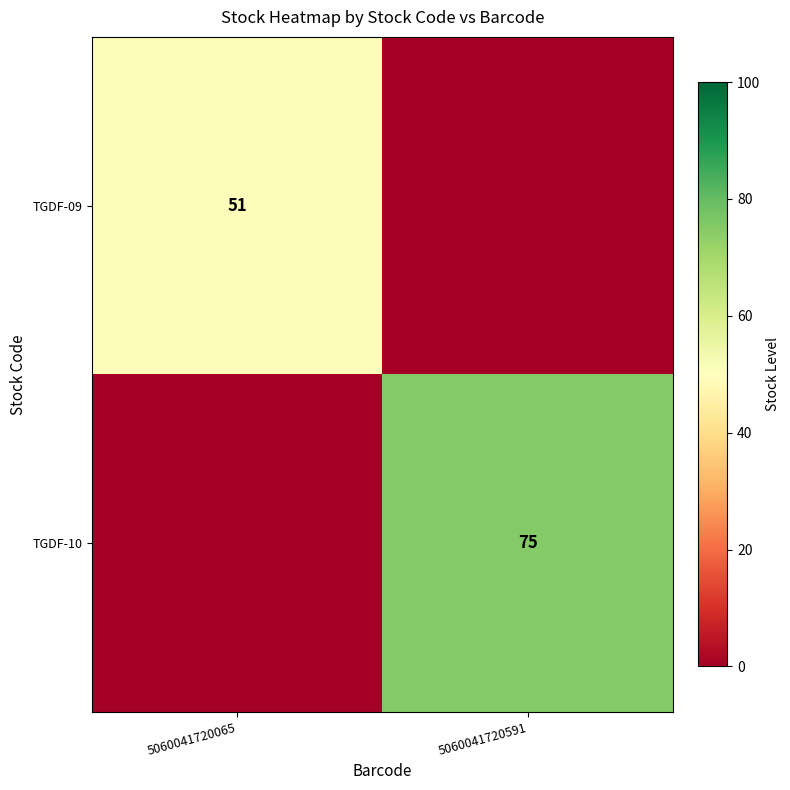

True or false: TGDF-10 has a value of 75 at 5060041720591.

True